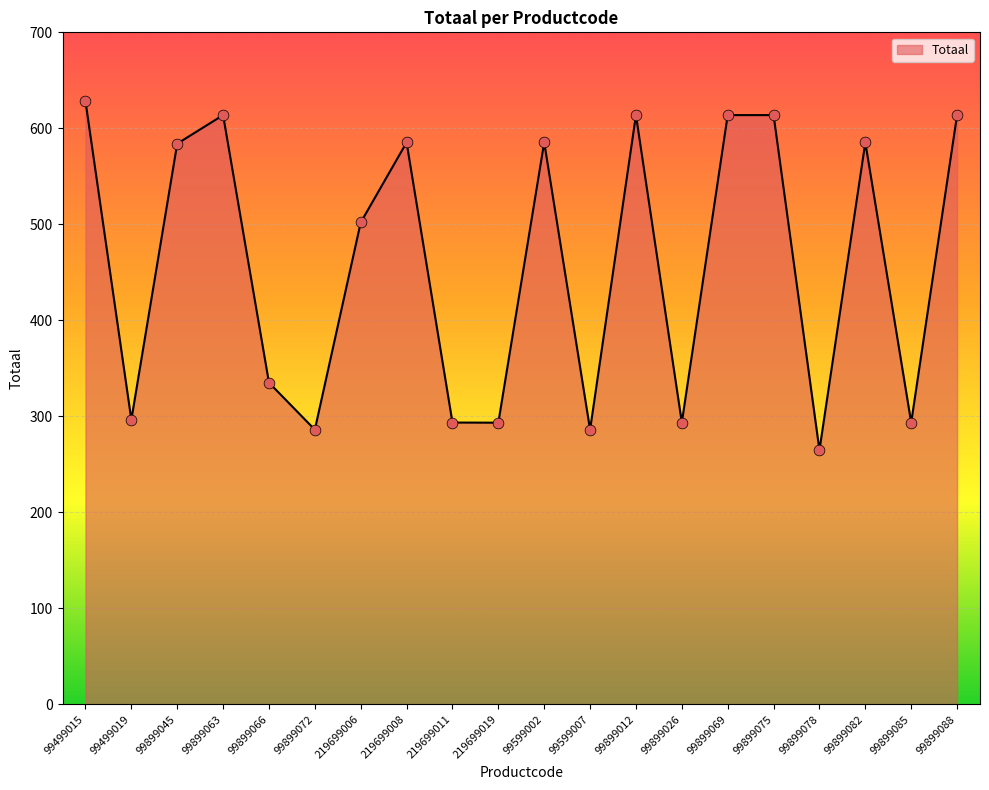

What is the change in value from 99599007 to 99899026?

+7.4